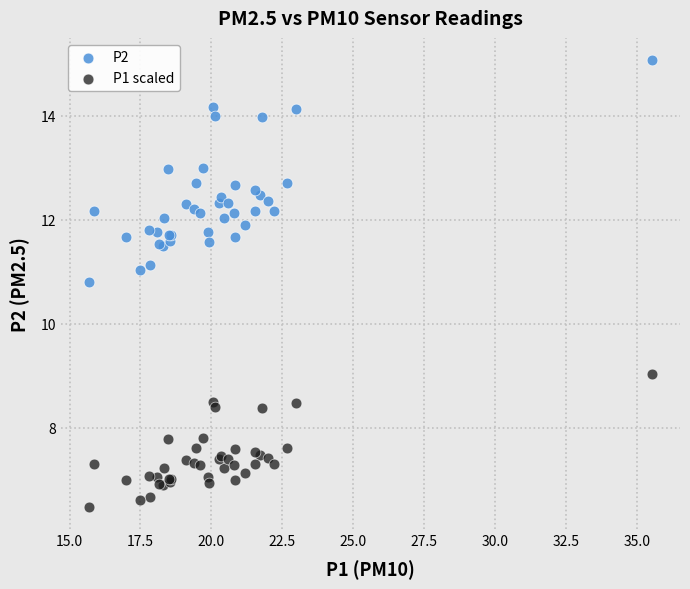

What are all the series names shown in the legend?

P2, P1 scaled